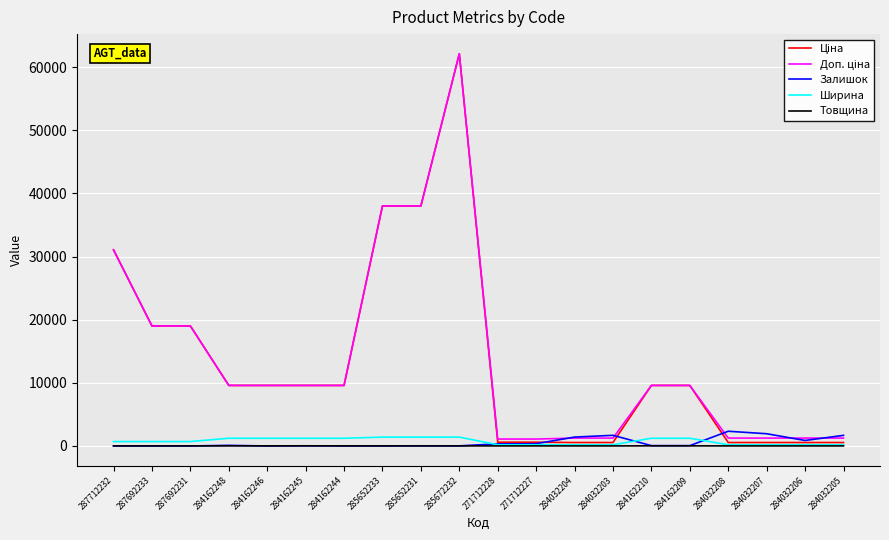

At which category is the sum across all series the highest?

285672232